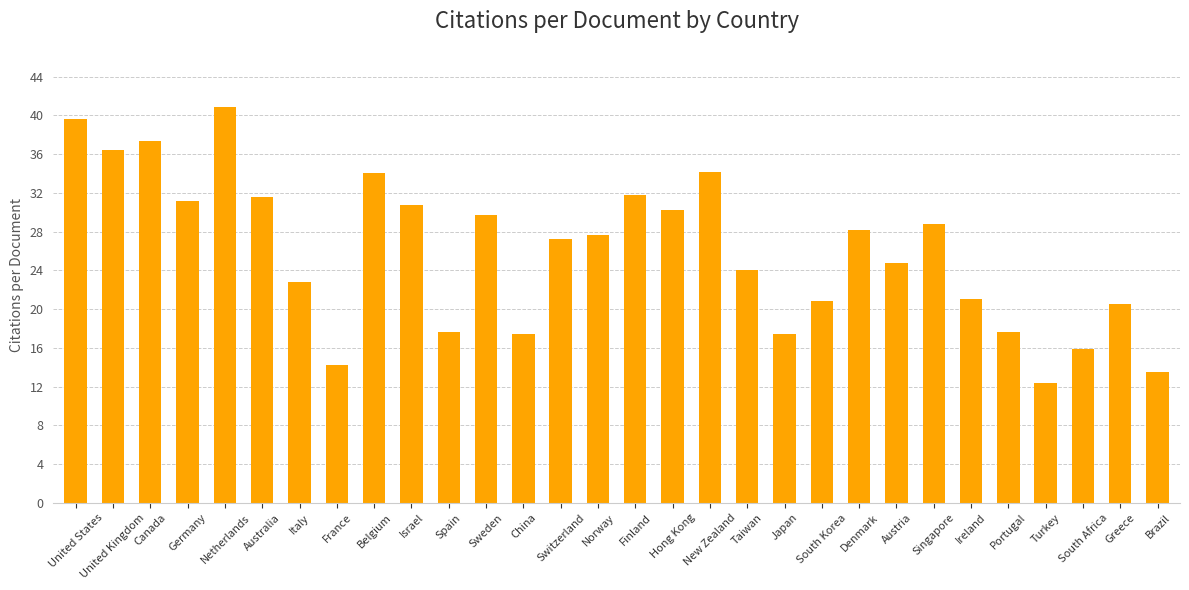

Read the value at Austria.

24.8